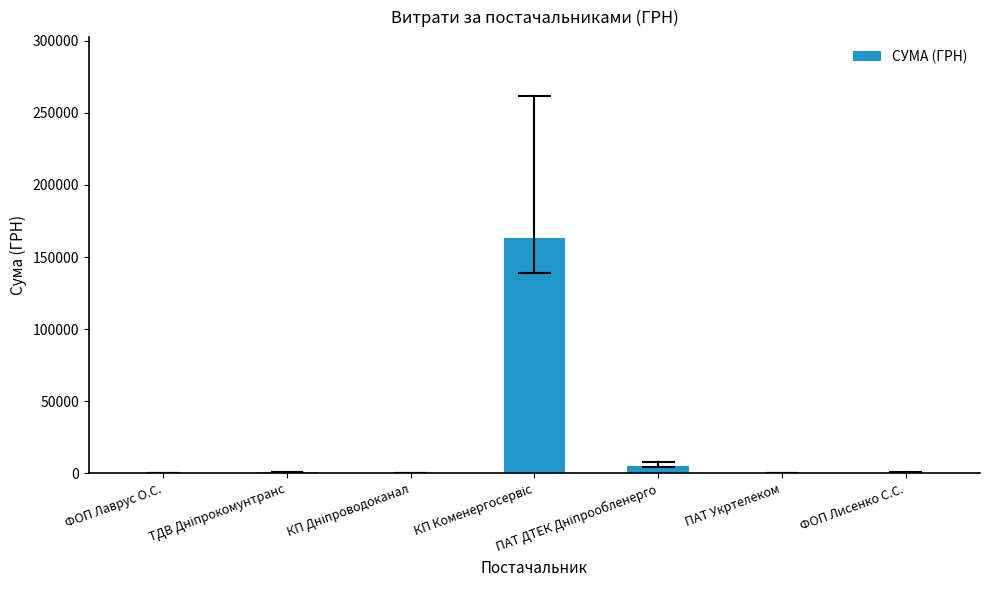

What is the greatest value displayed?

163539.9